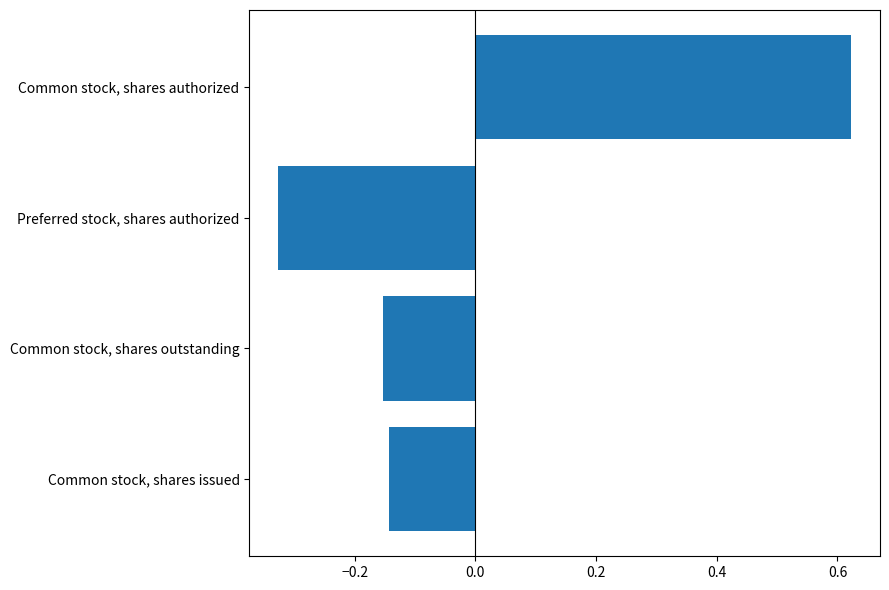

At which category does the chart reach its minimum across all series?

Preferred stock, shares authorized